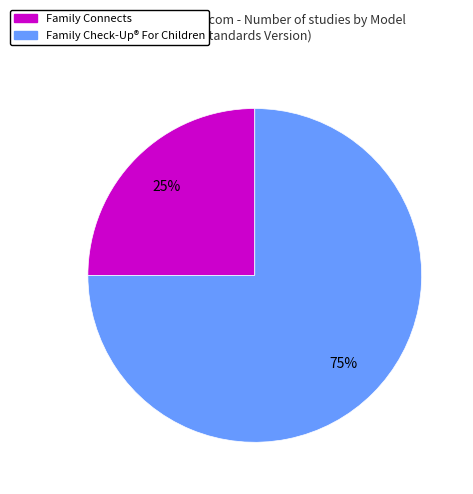

To the nearest percent, what is the difference between the largest and smallest slice percentages?

50%